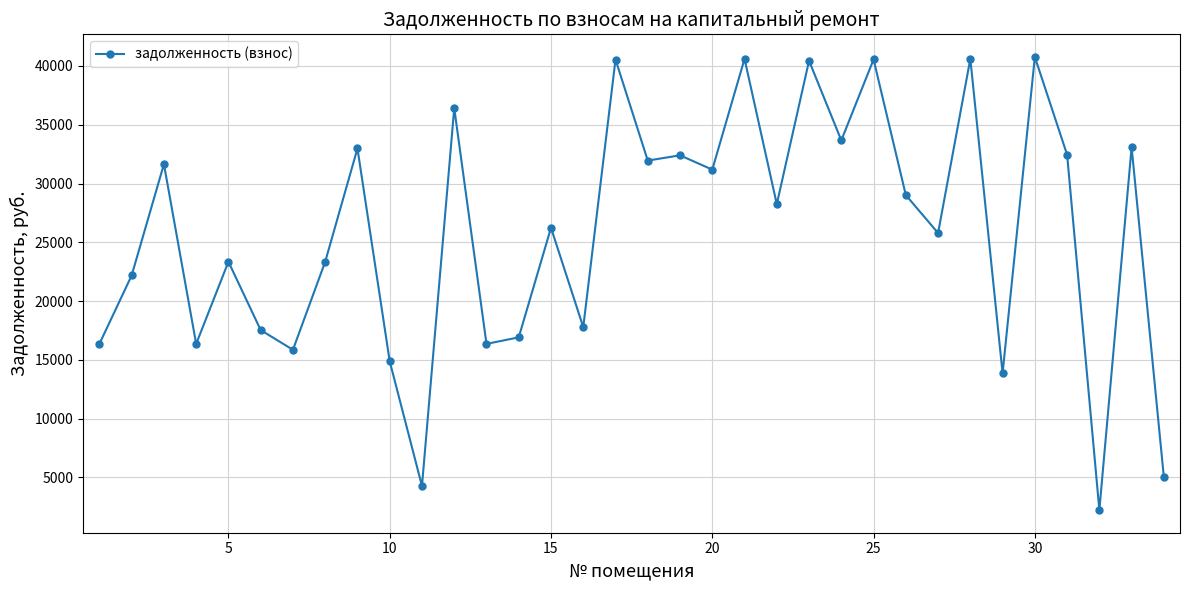

What is the value of the 12th point from the left?

36421.4